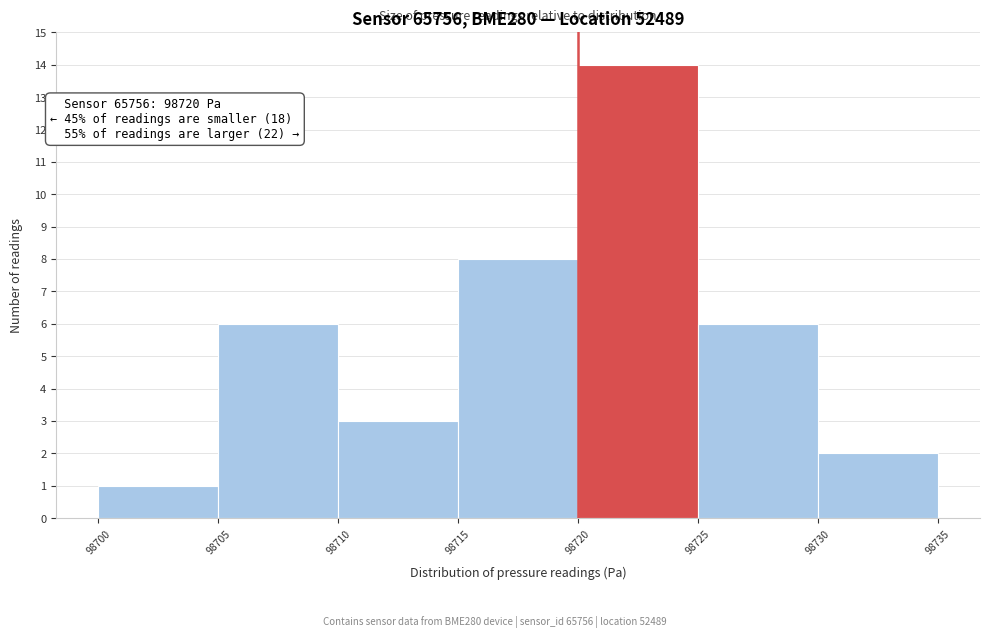

Over which range of the x-axis is the bar tallest?

98720 to 98725